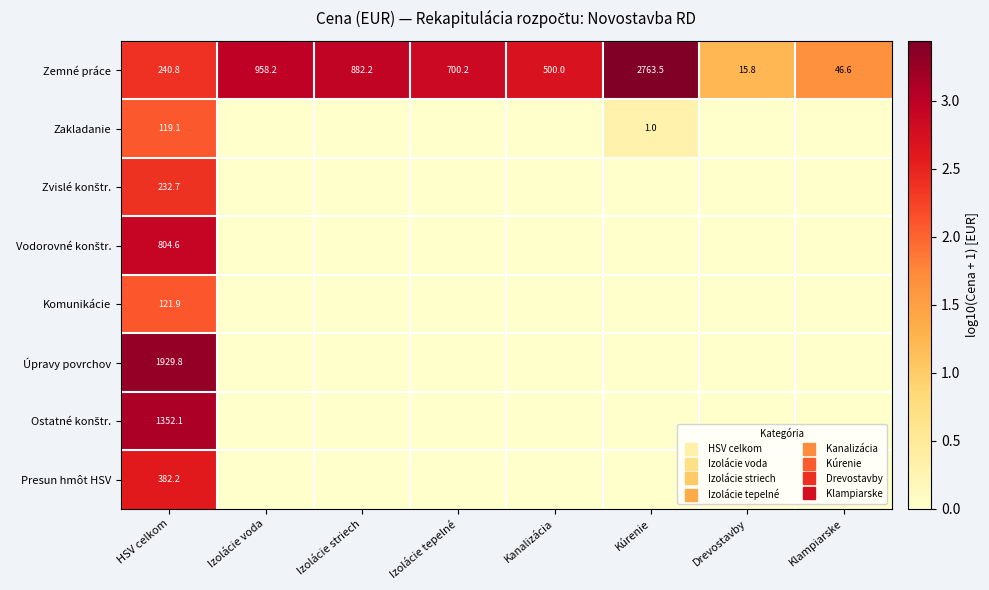

What is the difference between the highest and lowest values at Drevostavby?

1.2